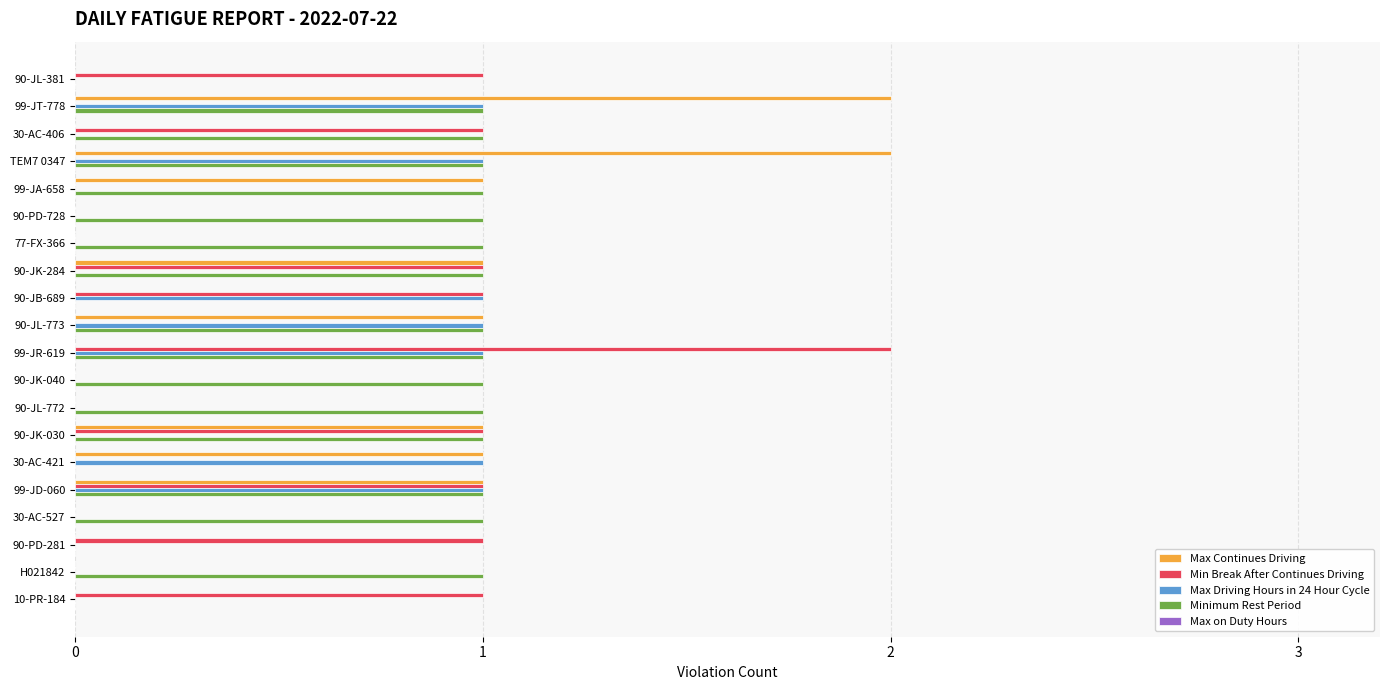

True or false: Max Continues Driving has a value of 1 at 30-AC-421.

True